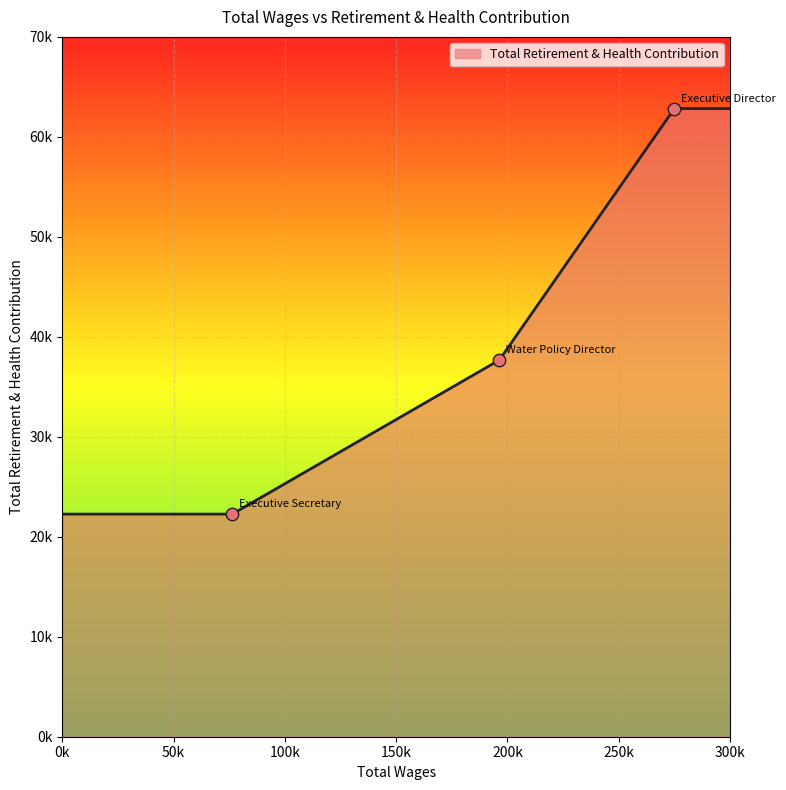

What is the ratio of the value at 274983.0 to the value at 196346.0?

1.7